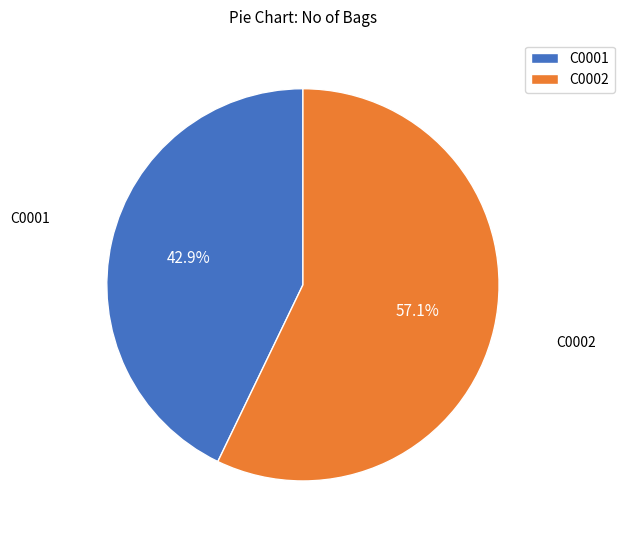

Which slice represents more than half of the pie?

C0002